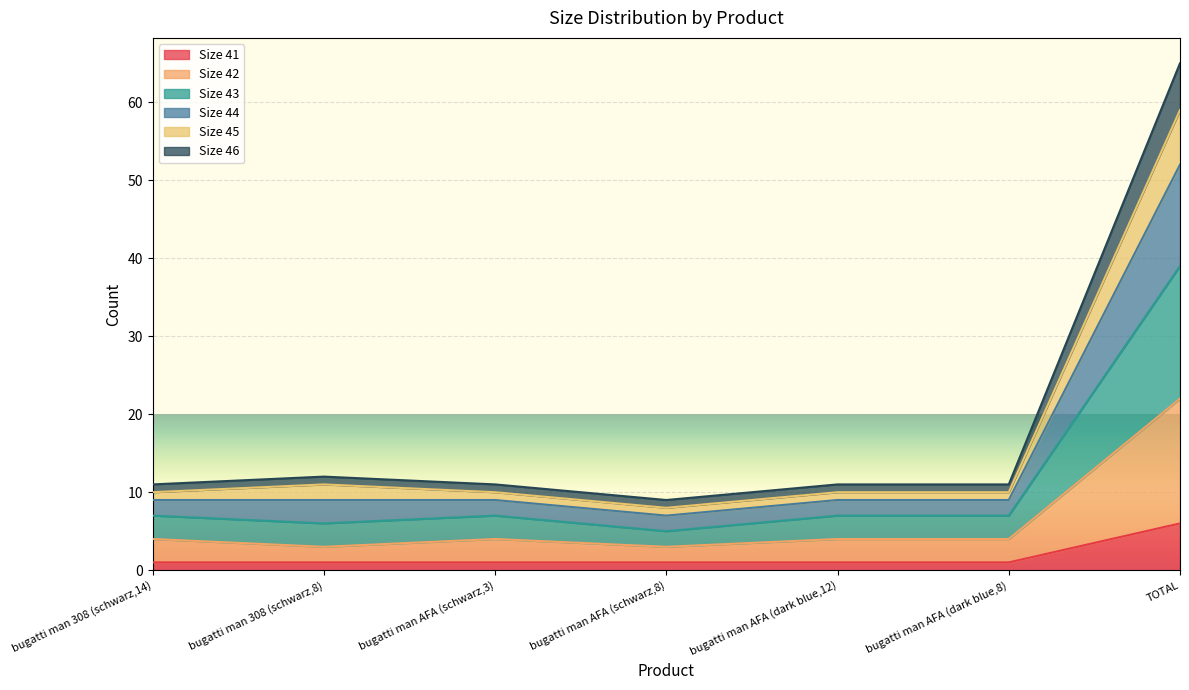

How many data points in Size 43 are above 9?

1